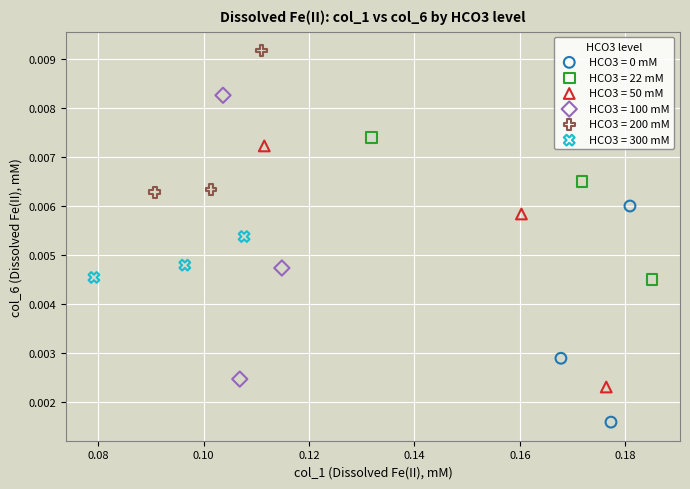

Which series contains the highest Y value?

HCO3 = 200 mM